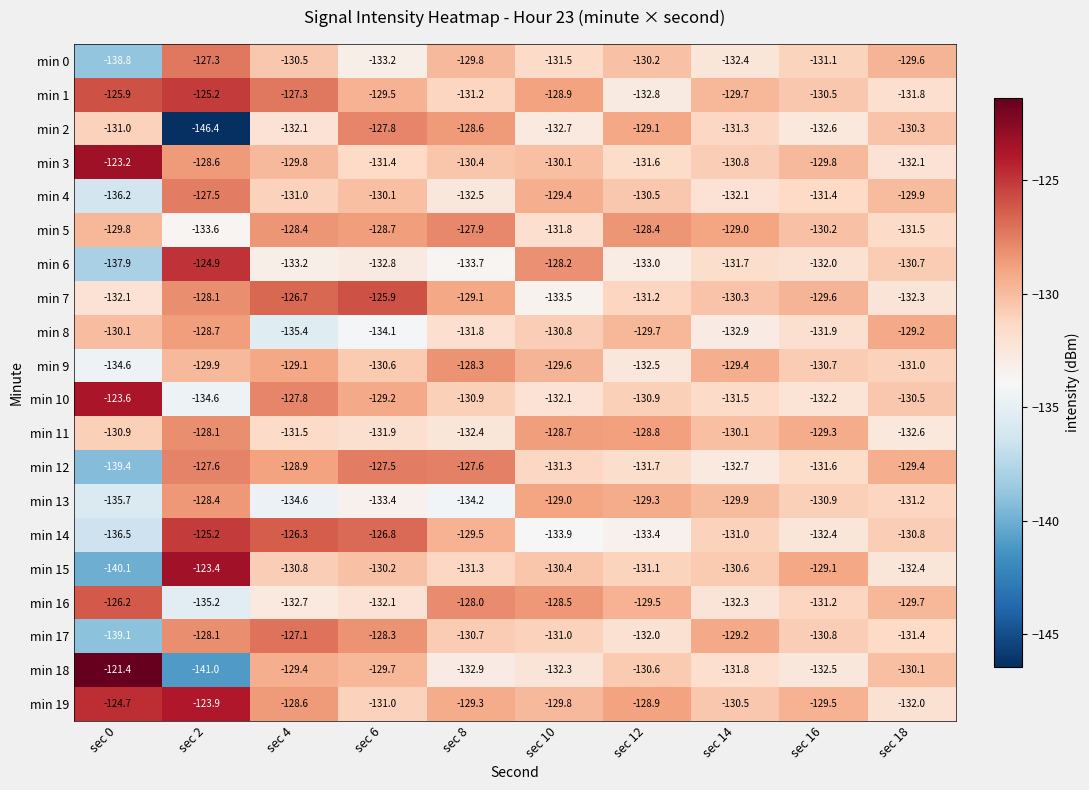

The min 8 series shows -52.2 at sec 10. True or false?

False